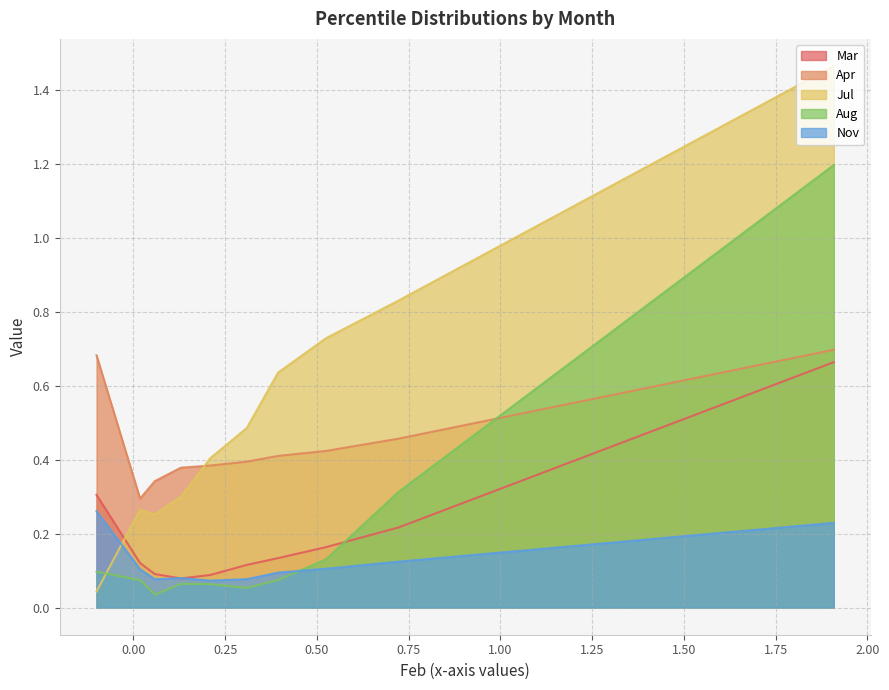

Which series has the widest spread of values?

Jul